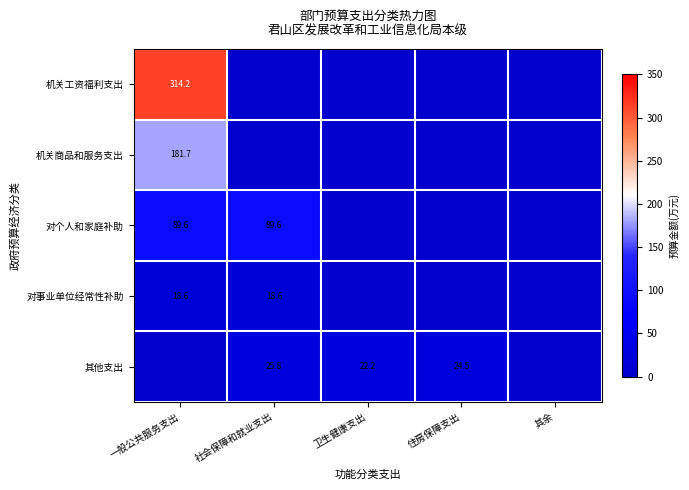

What is the total value across all series at 社会保障和就业支出?

134.0